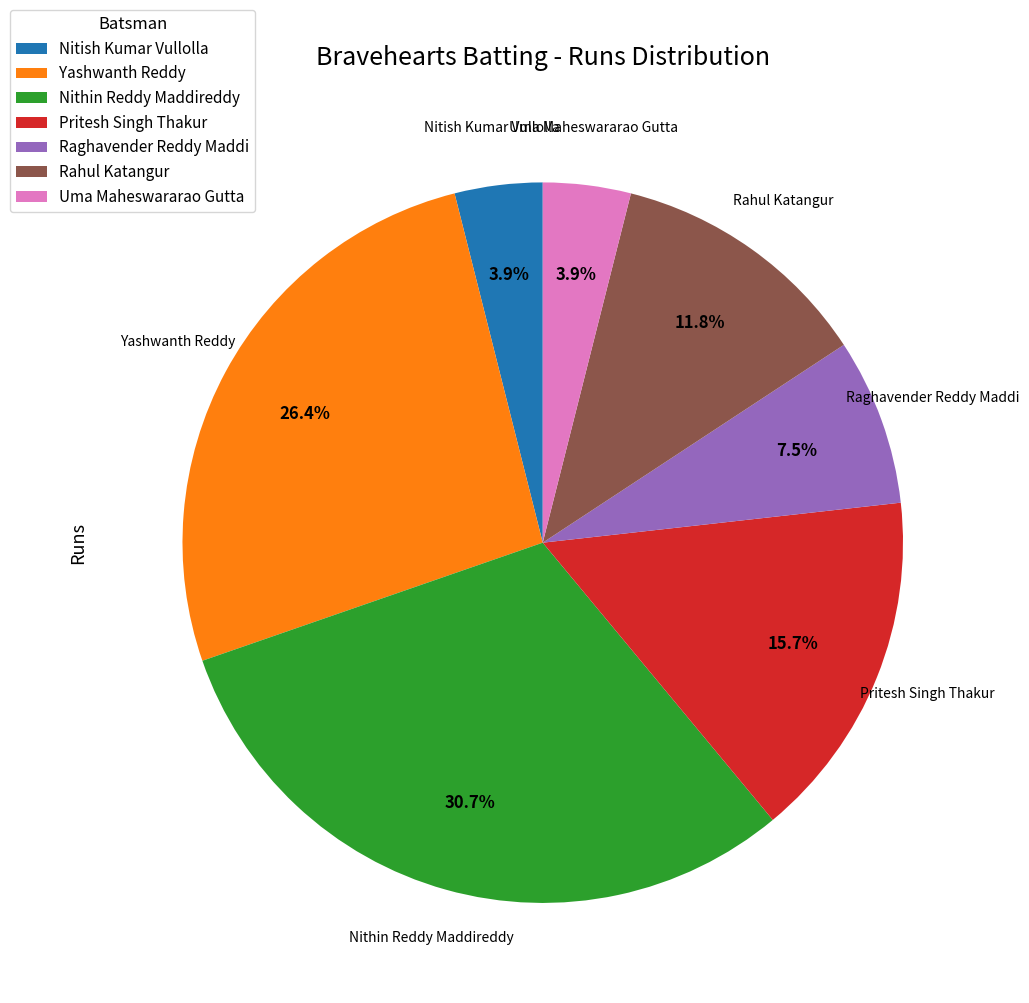

Is Uma Maheswararao Gutta the majority of the pie?

No